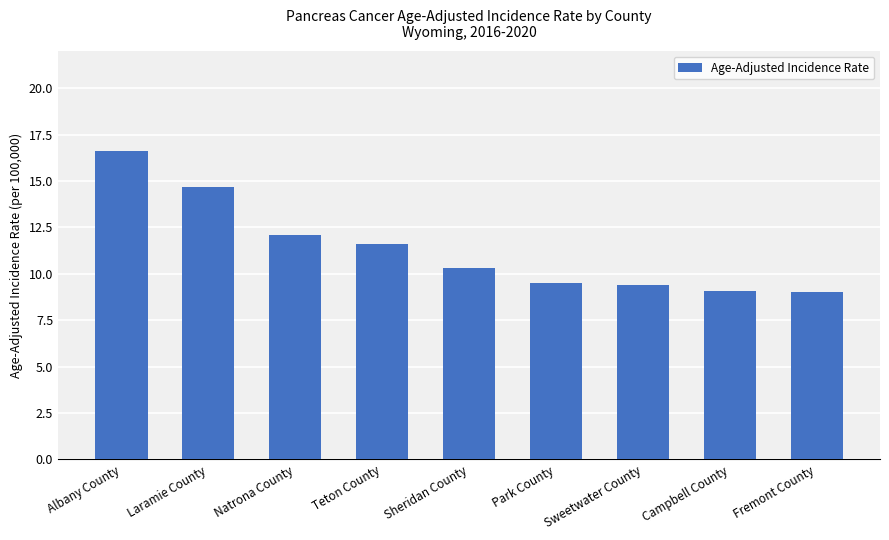

At which category does the chart reach its peak across all series?

Albany County